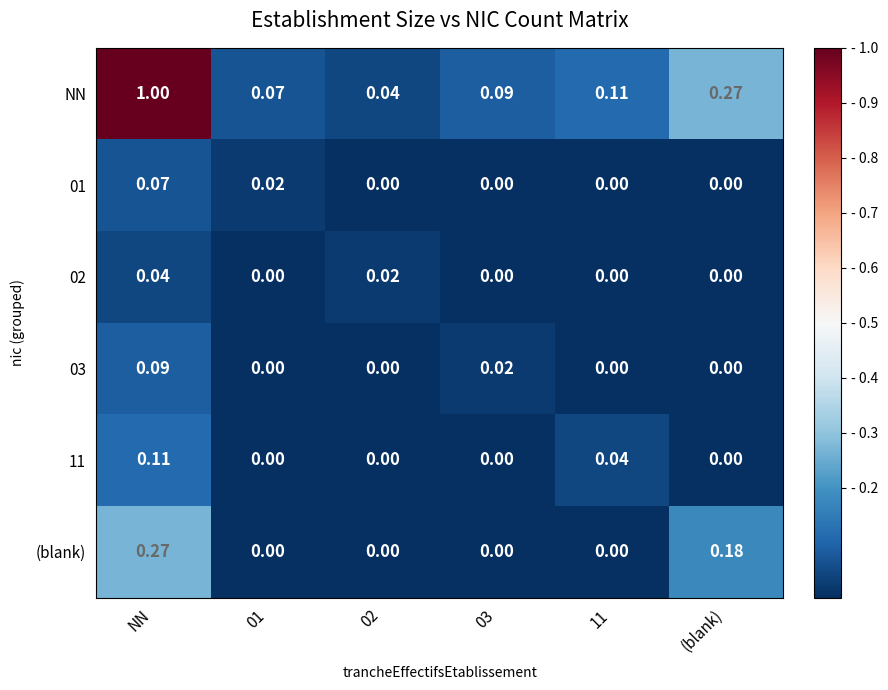

Which series changed the most between 02 and 11?

NN